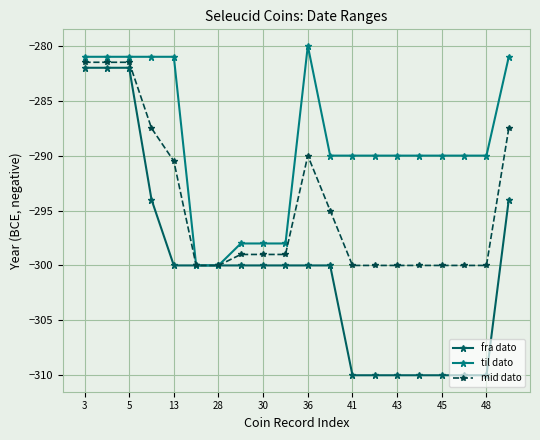

True or false: til dato has more than 0 points higher than both neighbors.

True